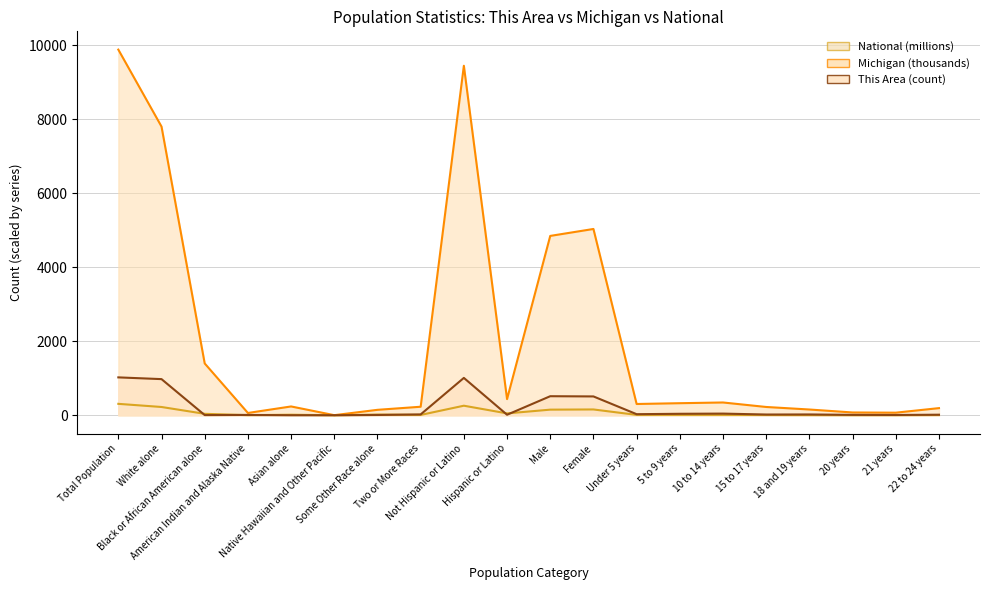

What is the total value across all series at Native Hawaiian and Other Pacific?

4.1